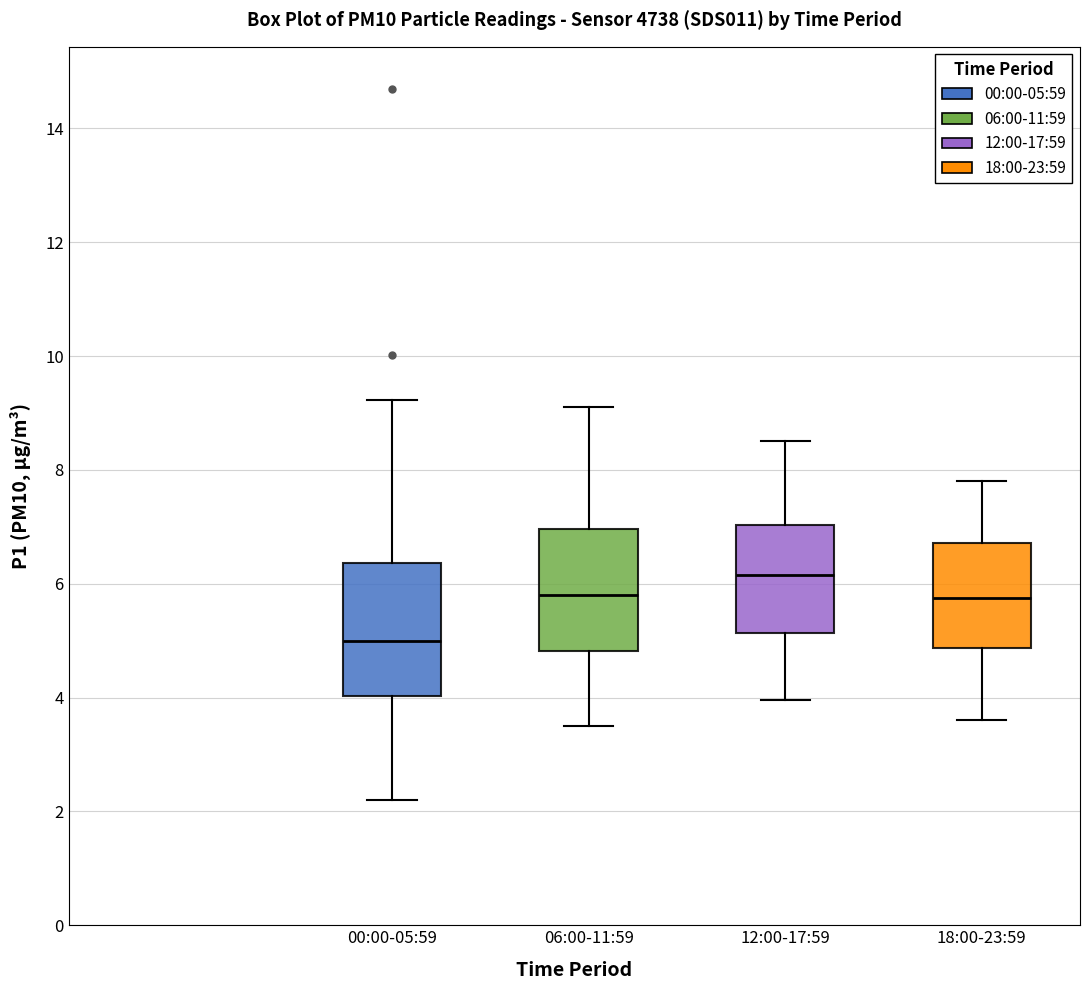

Reading left to right, transcribe this box plot: for each box, give where its median line is, the range the box spans, and where its two whiskers end, as read against the y-axis. The values are not printed on the chart, so give them approximately, as read against the axis.

00:00-05:59: median 5.0, box 4.0 to 6.4, whiskers 2.2 to 9.2
06:00-11:59: median 5.8, box 4.8 to 7.0, whiskers 3.6 to 9.2
12:00-17:59: median 6.2, box 5.2 to 7.0, whiskers 4.0 to 8.6
18:00-23:59: median 5.8, box 4.8 to 6.8, whiskers 3.6 to 7.8